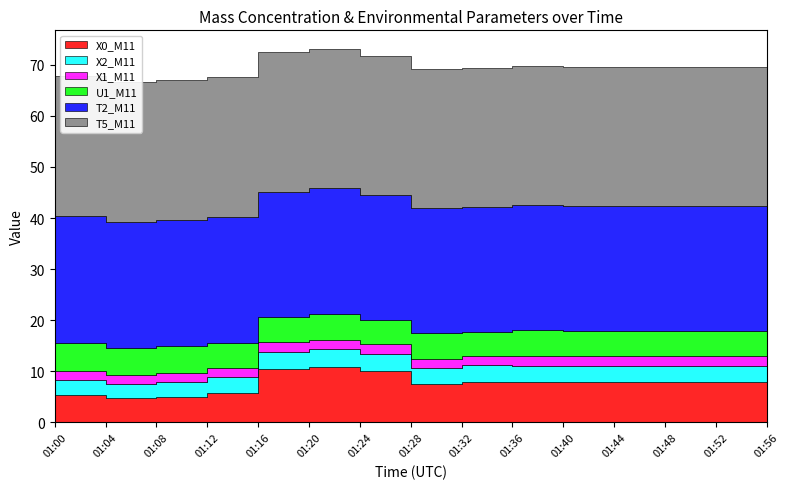

What is the difference between the X1_M11 values at 01:20 and 01:28?

0.1